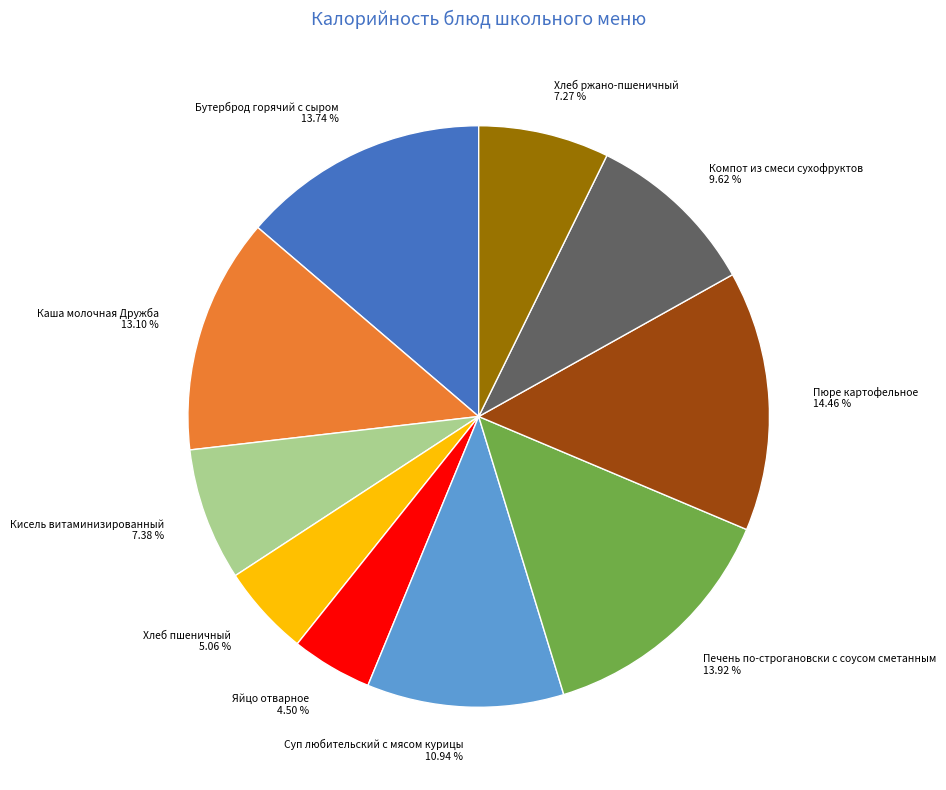

What portion of the pie excludes Бутерброд горячий с сыром?

86.3%